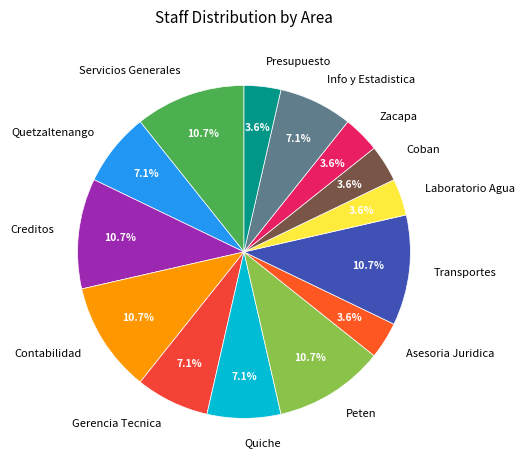

Is there any slice that represents more than half of the pie?

No